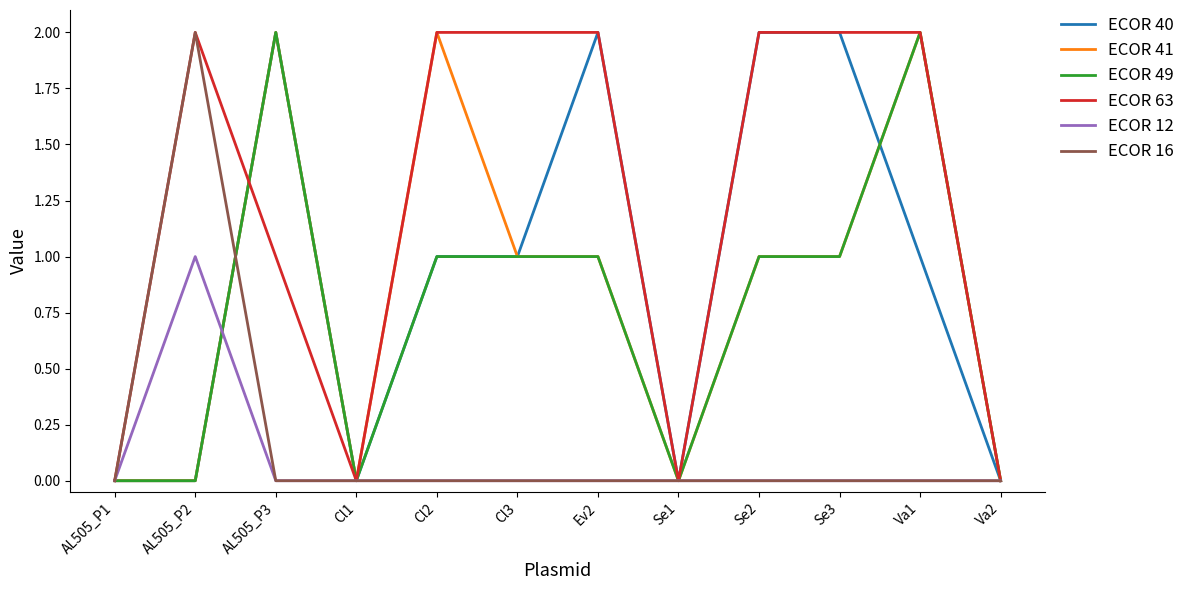

What is the total value across all series at AL505_P2?

5